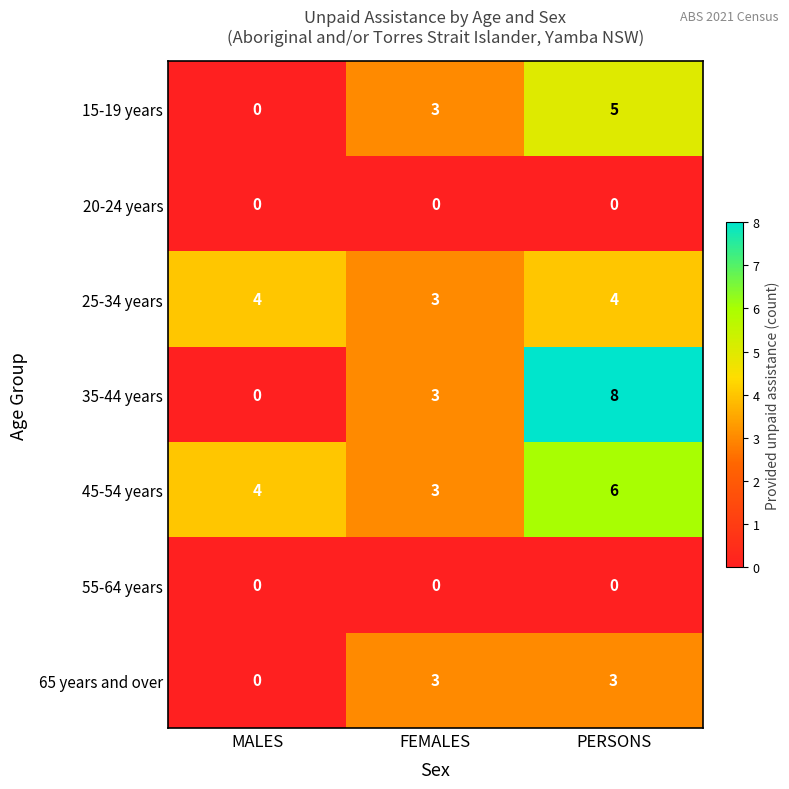

Is it true that 35-44 years equals 3 at FEMALES?

True